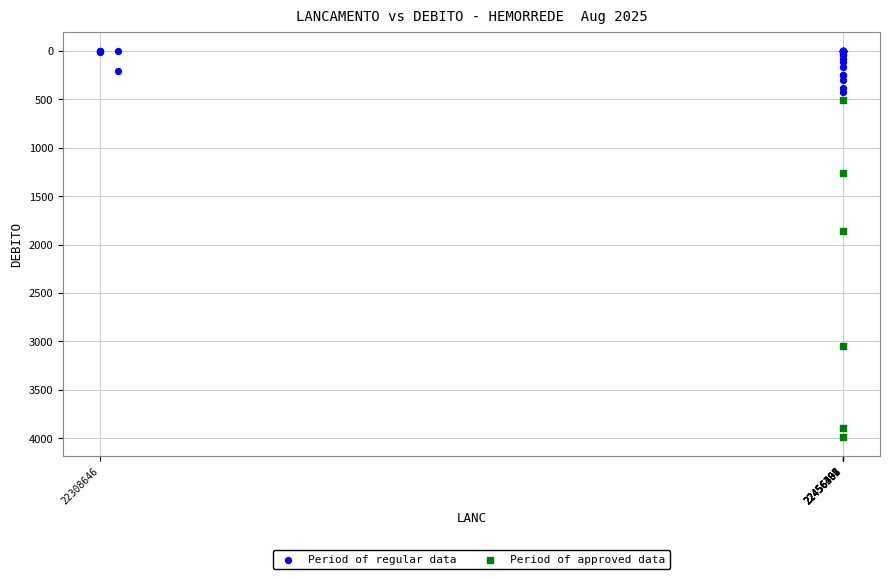

Which series contains the lowest Y value?

Period of regular data